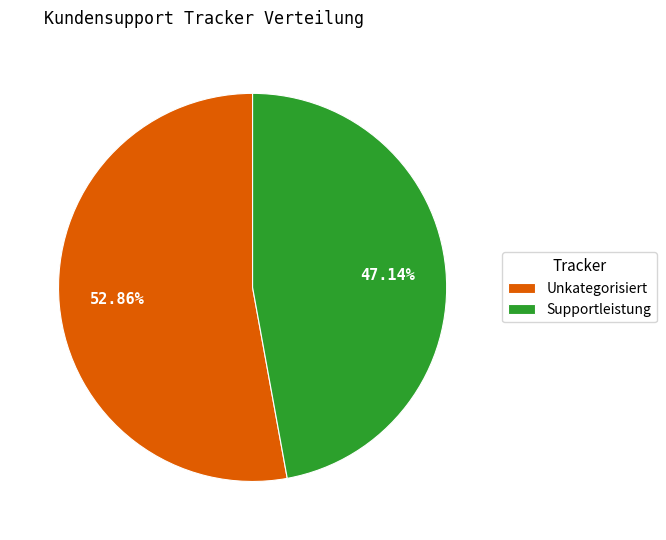

Approximately how many times larger is the value at Supportleistung compared to Unkategorisiert?

0.9